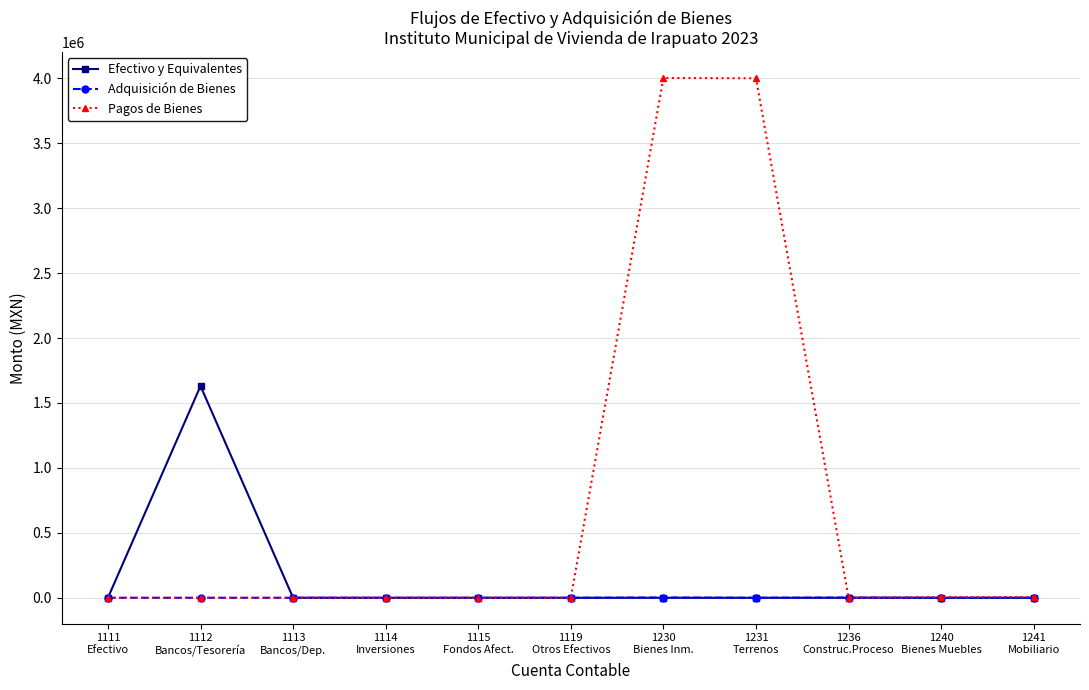

What is the value of the Pagos de Bienes point at the 9th from the left?

2088.0